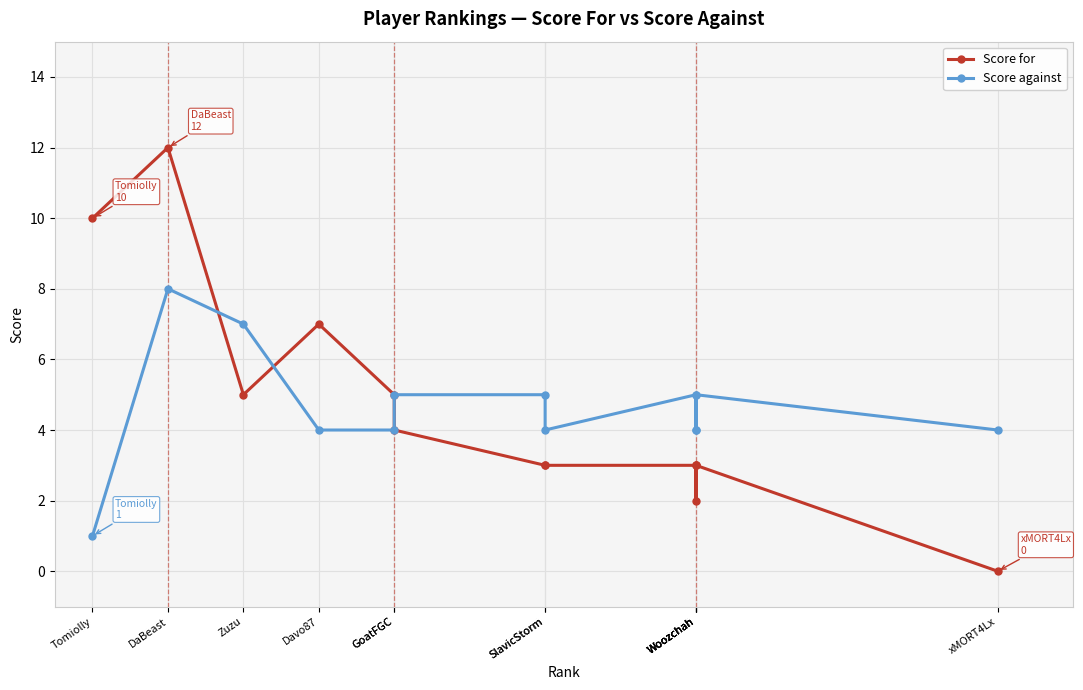

What is the total value across all series at SlavicStorm?

8